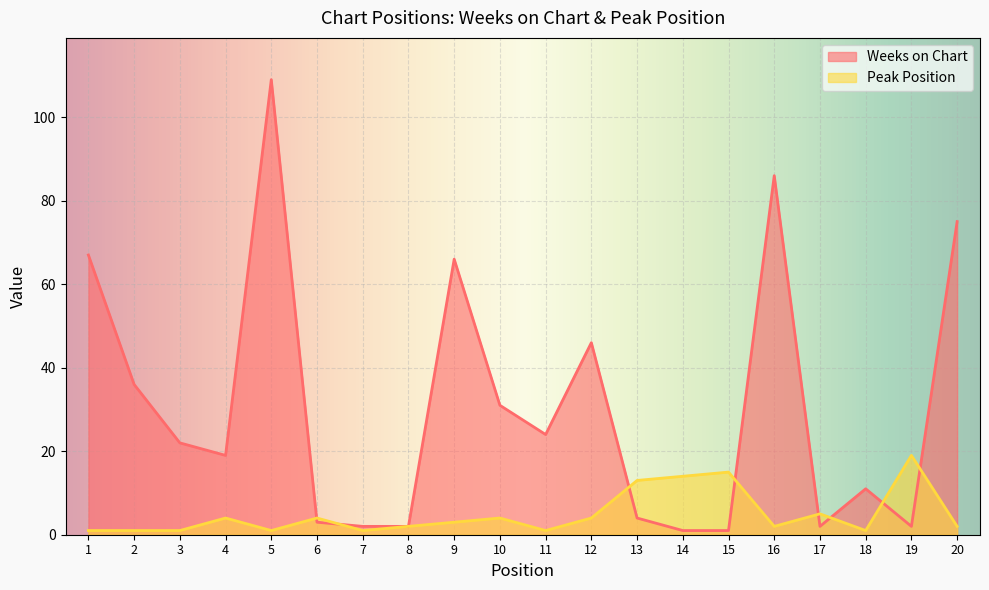

Between which two adjacent categories do Weeks on Chart and Peak Position first intersect?

5 and 6